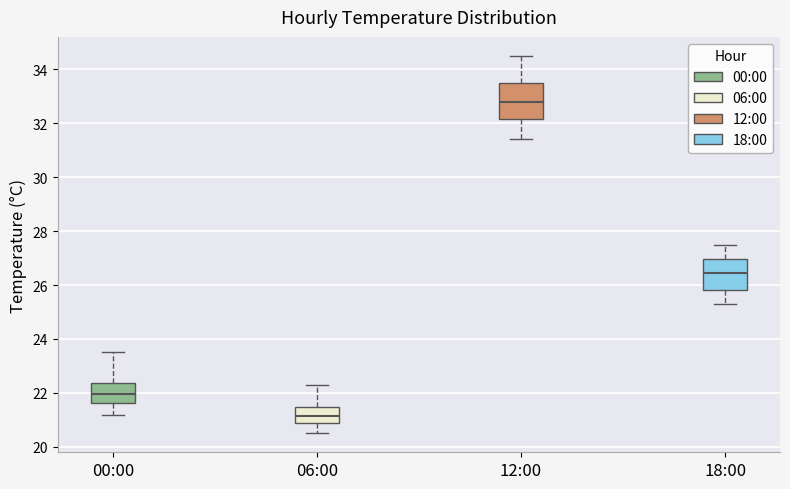

Which box's median line is the lowest?

06:00